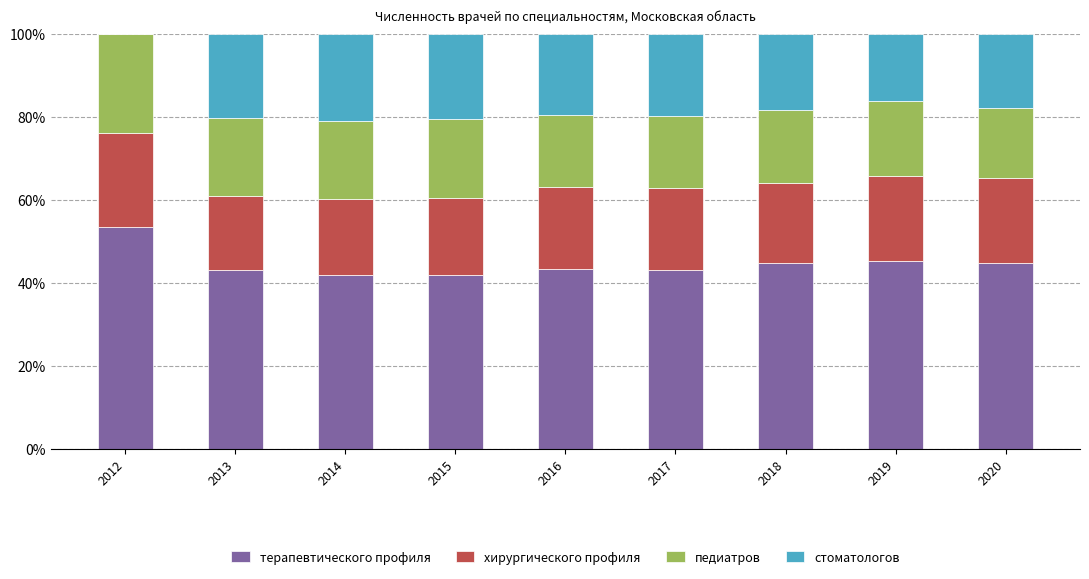

Does the chart contain stacked bars?

Yes